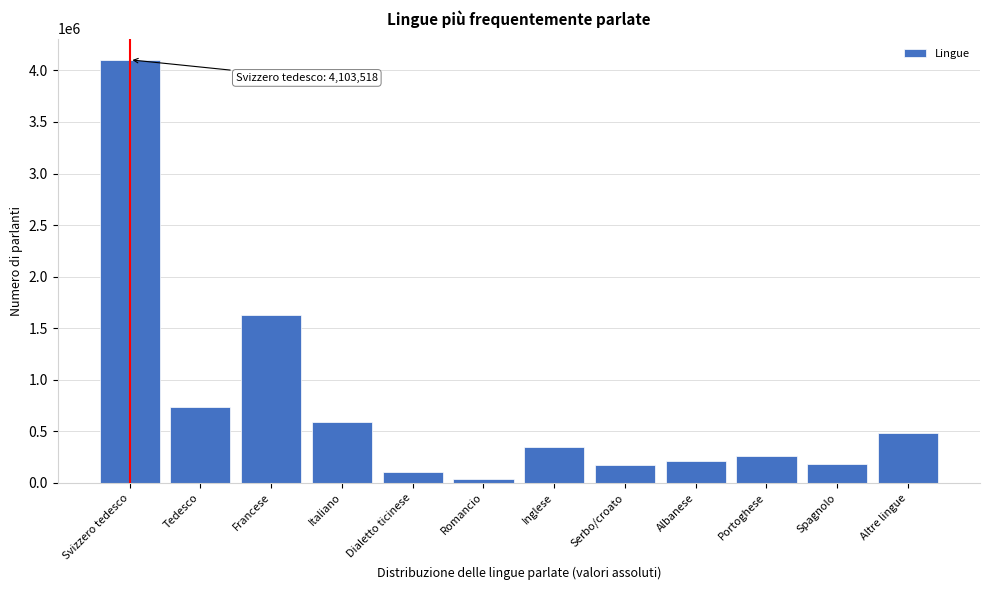

Is it true that the value at Inglese is 579376?

False